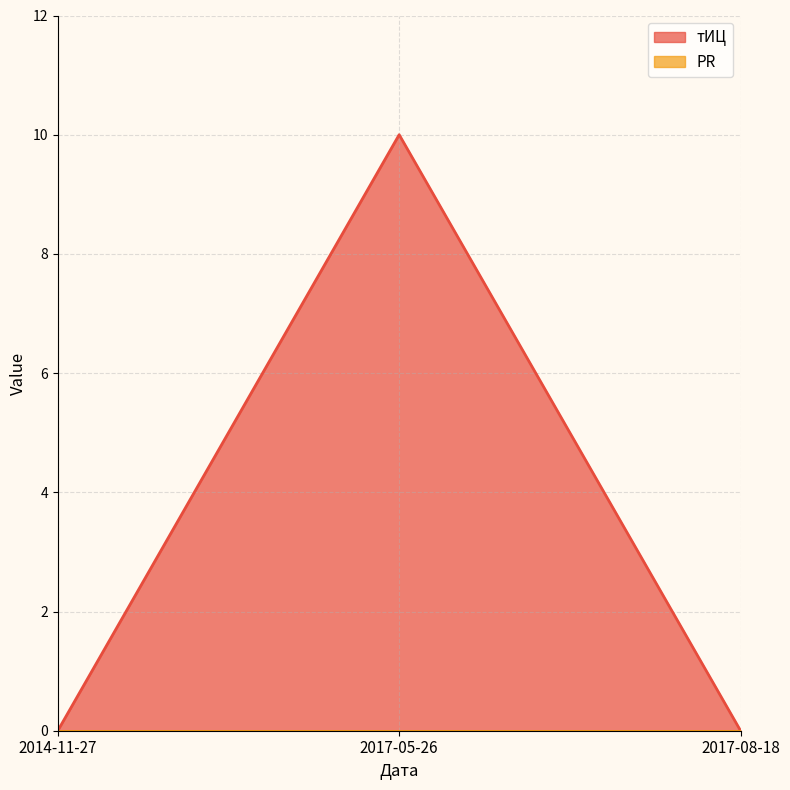

List the labels in order of value, smallest first.

2014-11-27, 2017-08-18, 2017-05-26